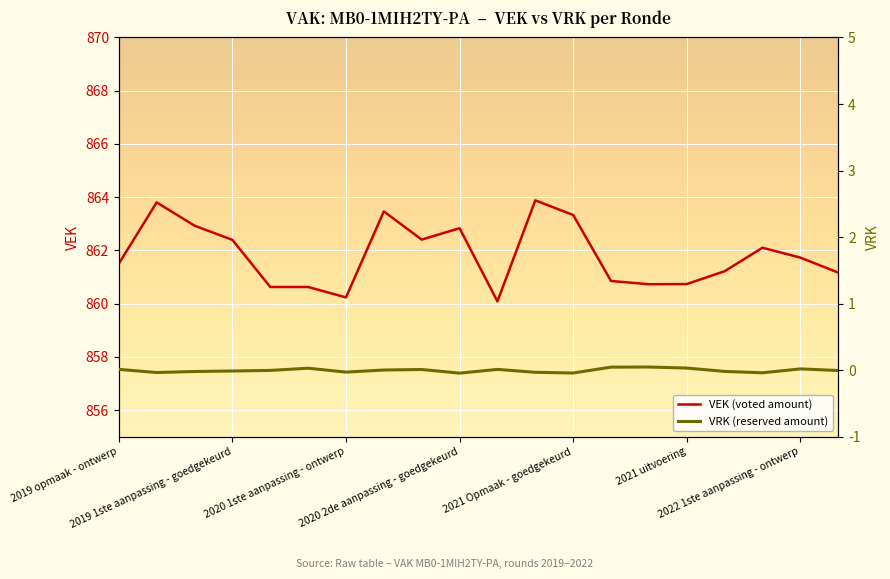

Rank the categories by VEK (voted amount) value from highest to lowest.

11, 2019 1ste aanpassing - goedgekeurd, 7, 12, 2020 1ste aanpassing - ontwerp, 9, 8, 2020 2de aanpassing - goedgekeurd, 17, 18, 2019 opmaak - ontwerp, 16, 19, 13, 15, 14, 2021 Opmaak - goedgekeurd, 2021 uitvoering, 2022 1ste aanpassing - ontwerp, 10